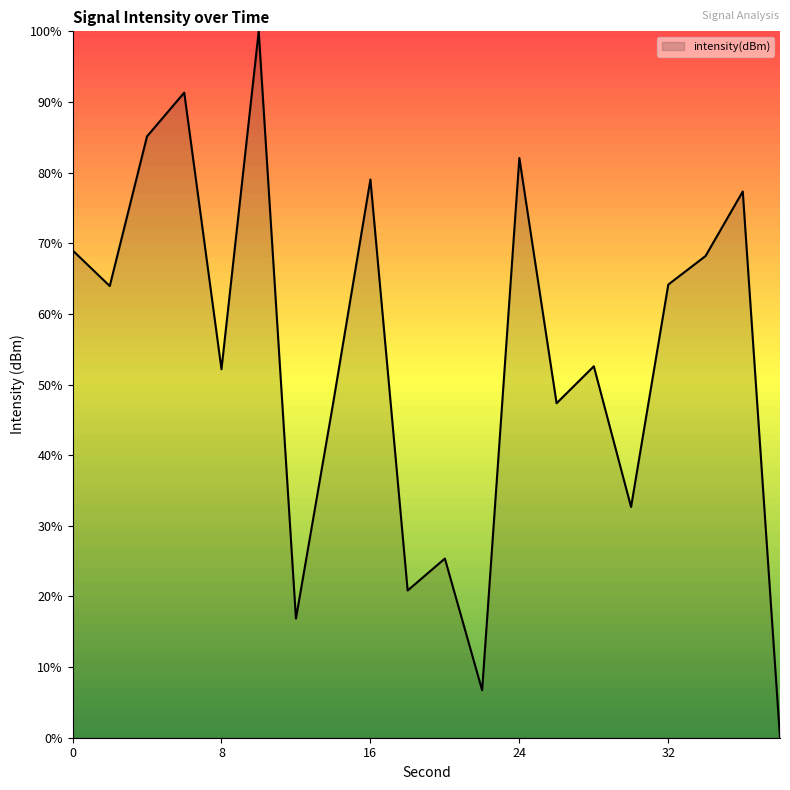

How many series are shown in this chart?

1